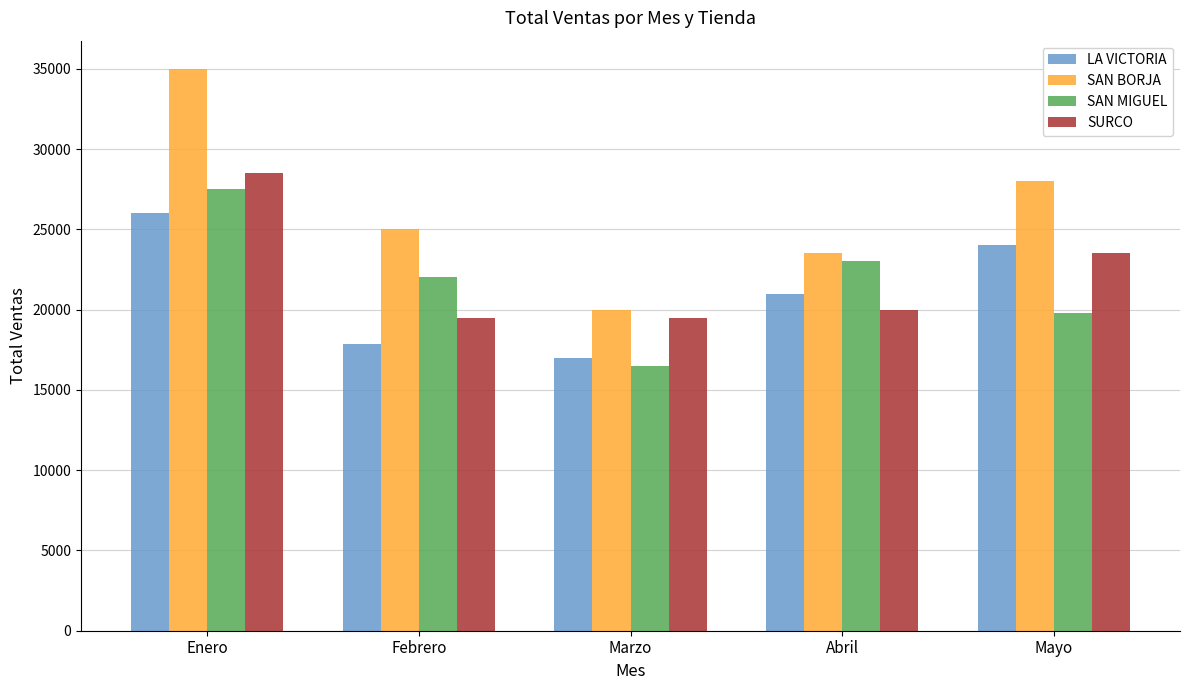

How many bars are there in each group?

4